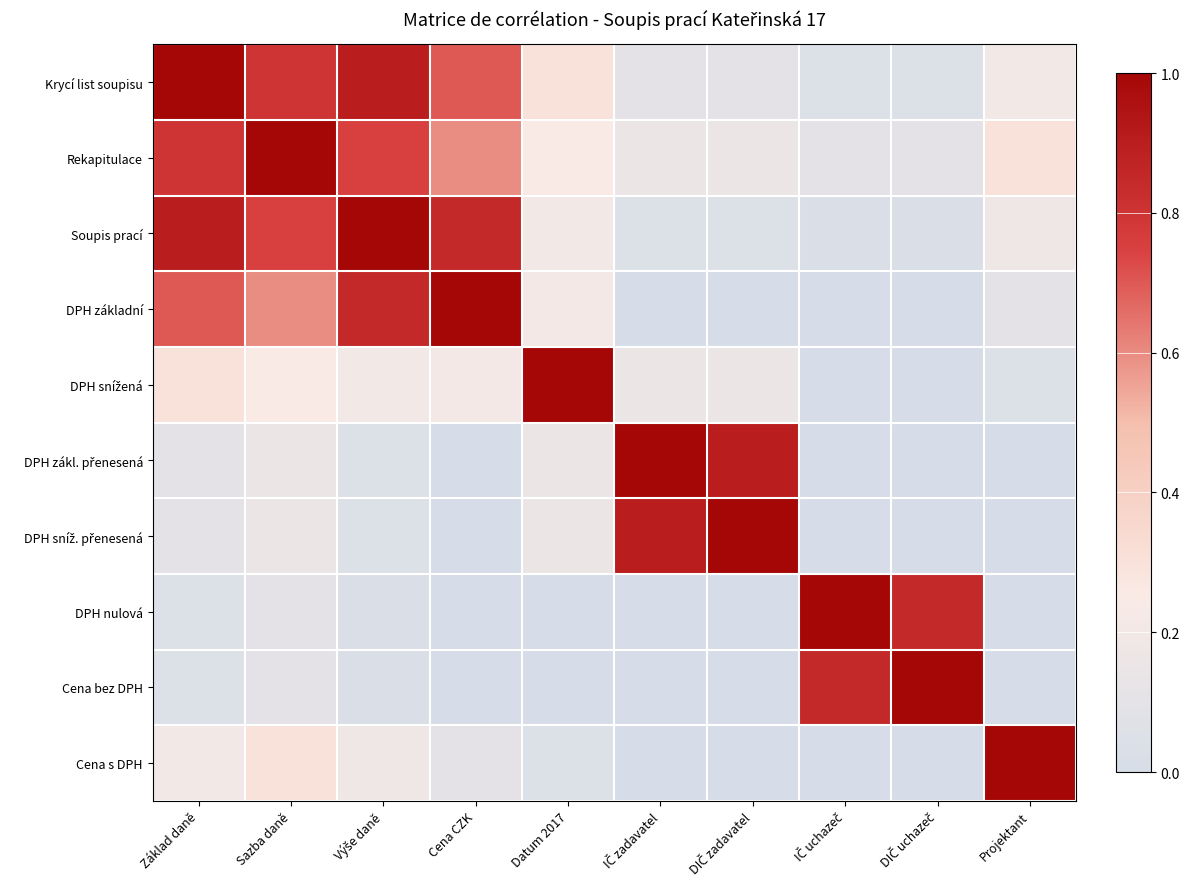

At Sazba daně, list the series in order from smallest to largest.

DPH nulová, Cena bez DPH, DPH zákl. přenesená, DPH sníž. přenesená, DPH snížená, Cena s DPH, DPH základní, Soupis prací, Krycí list soupisu, Rekapitulace